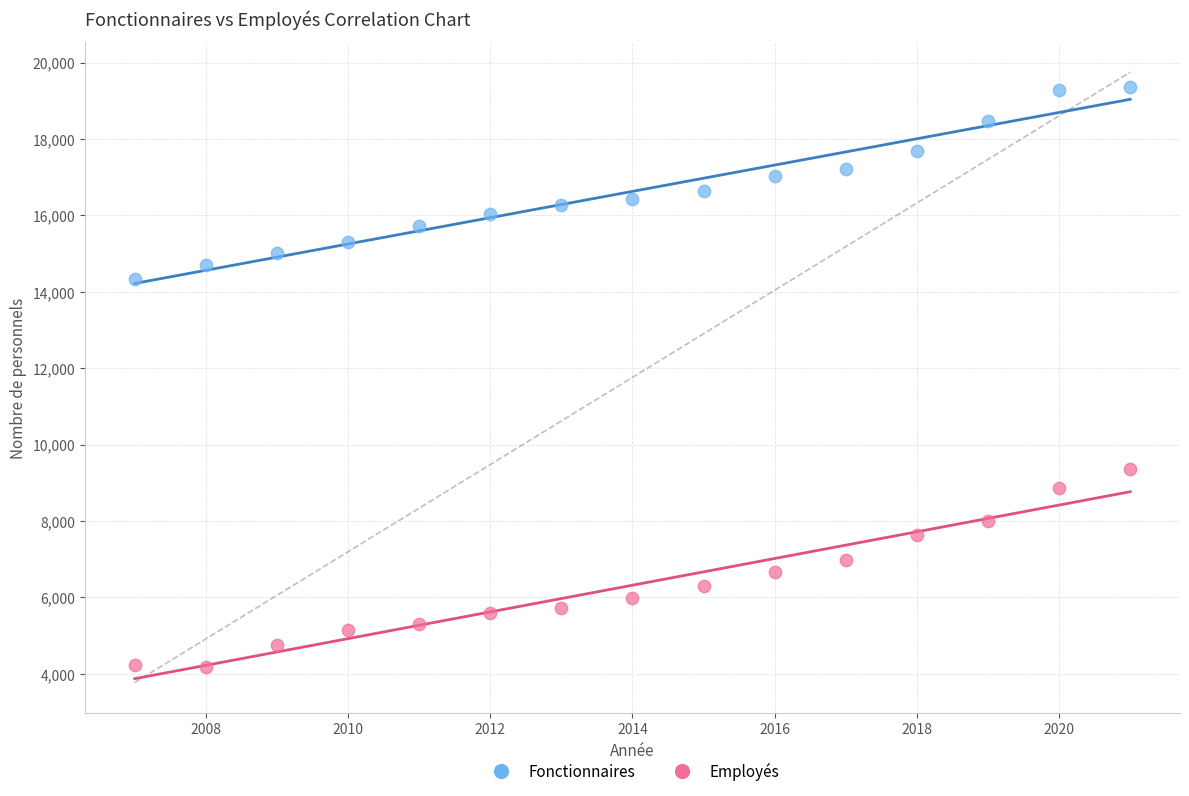

What are all the series names shown in the legend?

Fonctionnaires, Employés